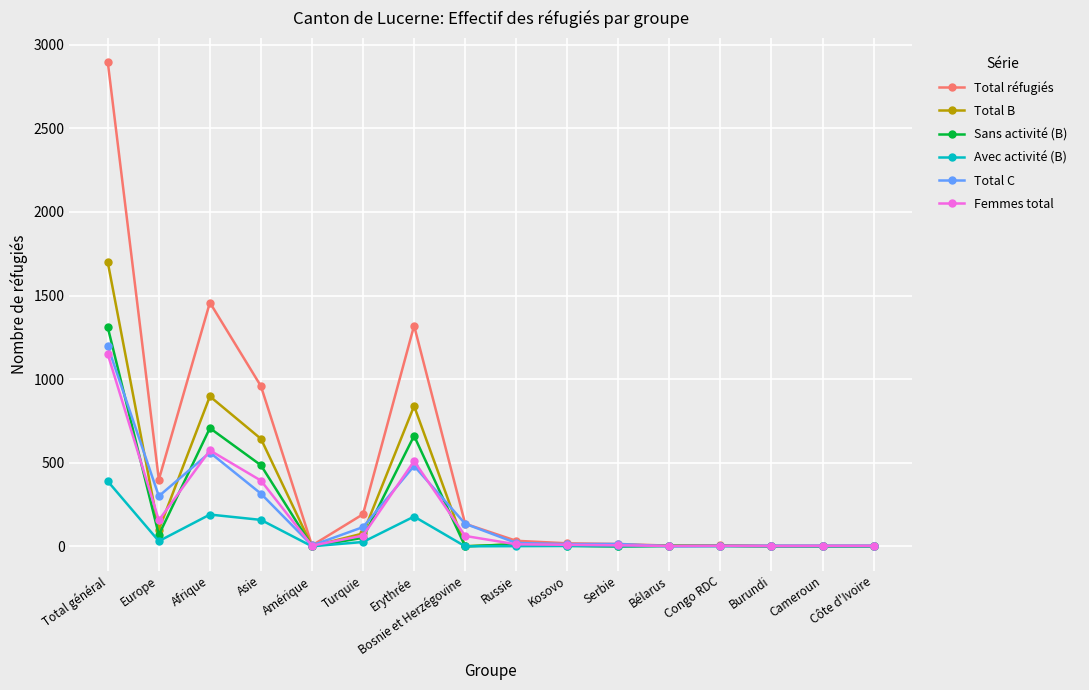

What is the average value of the Femmes total series?

184